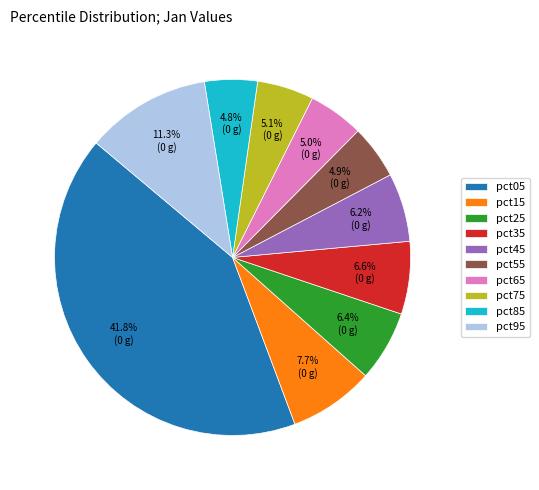

To the nearest percent, what percentage of the pie is pct35?

7%